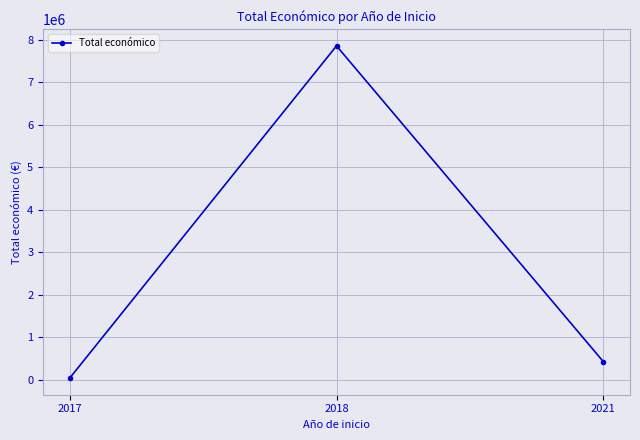

At which label is the value closest to 3949988?

2021